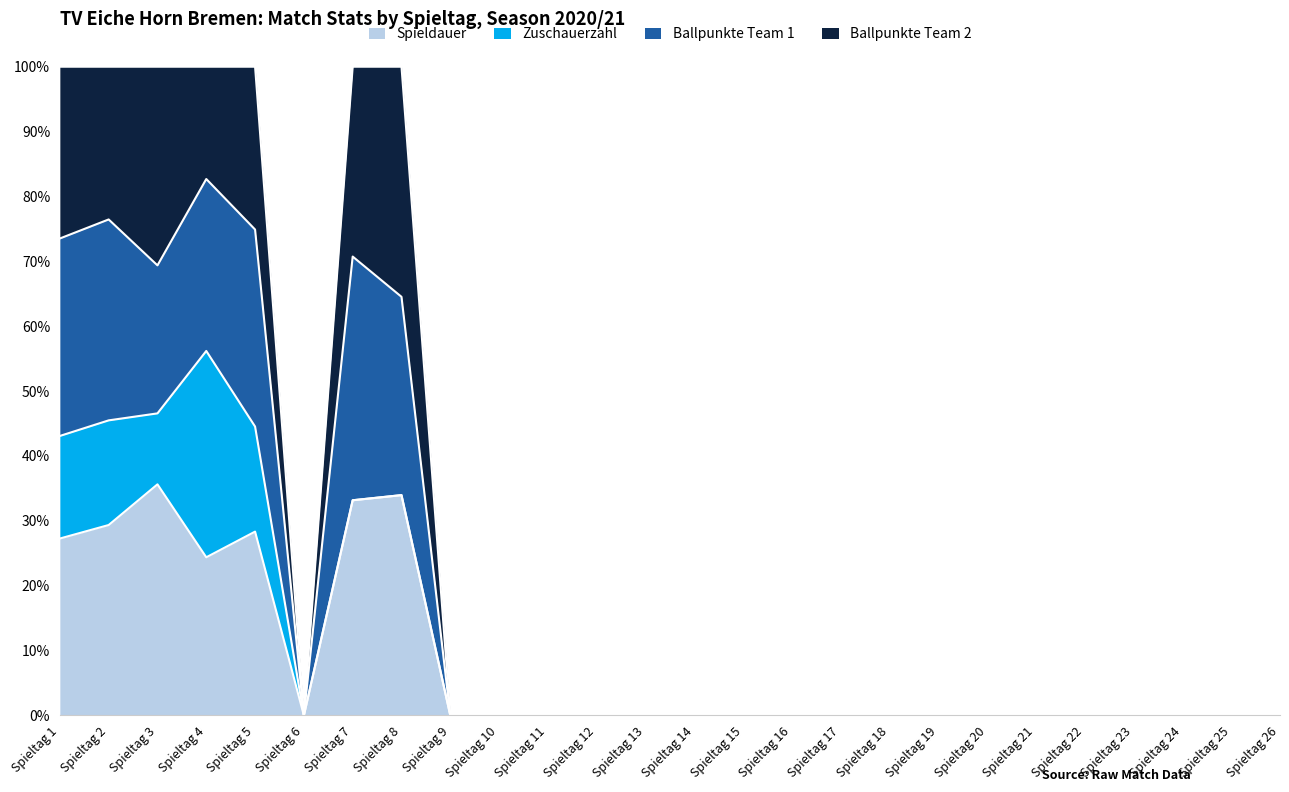

True or false: Spieldauer and Ballpunkte Team 1 intersect in this chart.

False